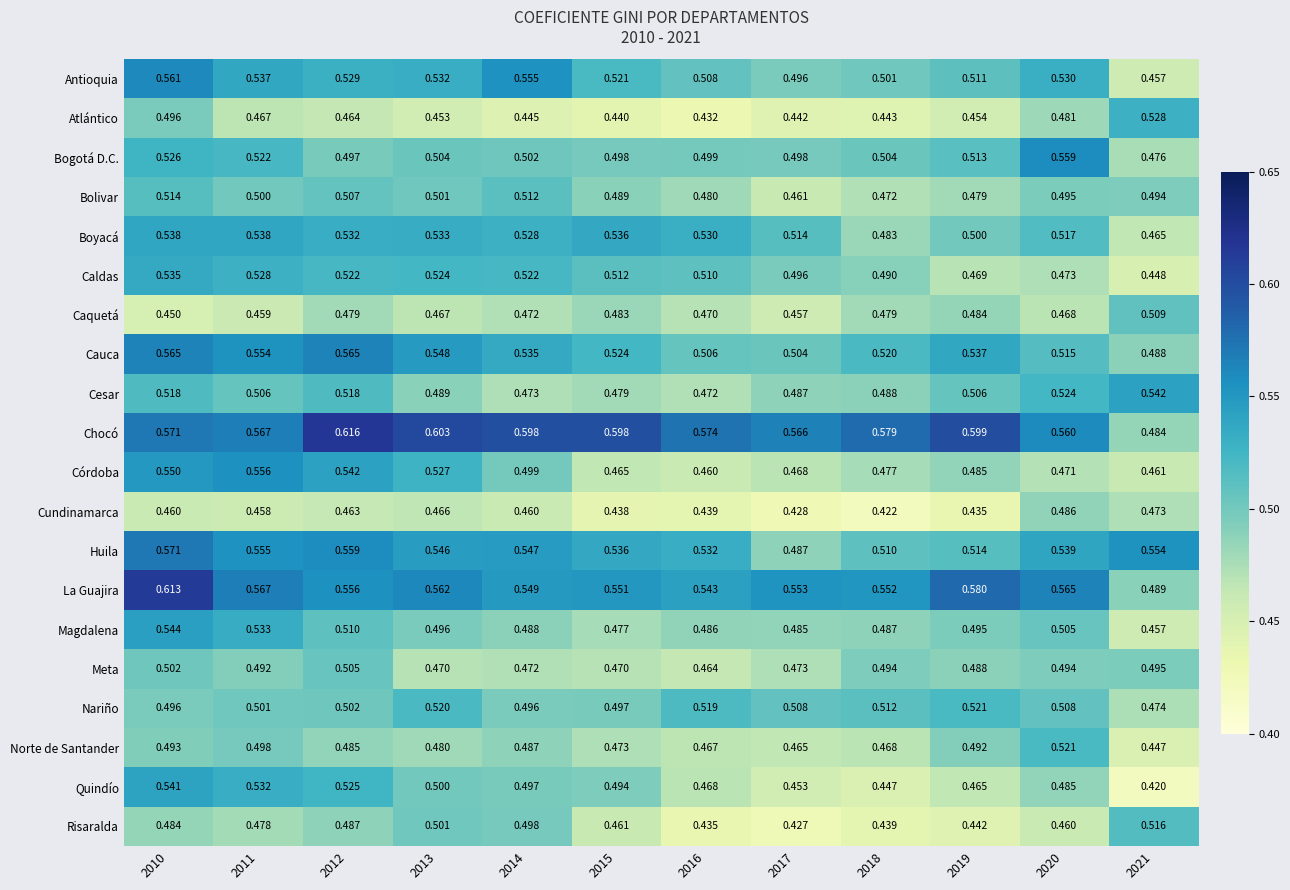

Which series has the widest spread of values?

Chocó